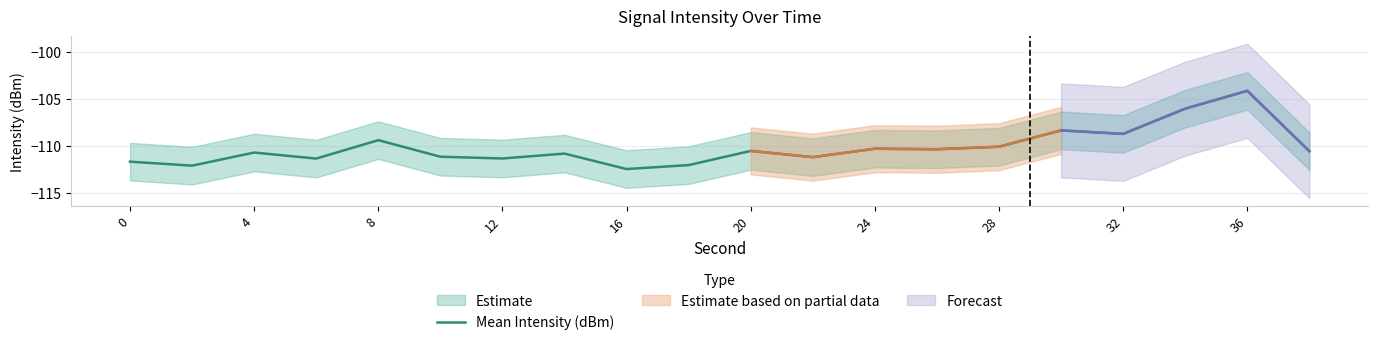

True or false: there are more than 1 points higher than both neighbors.

True